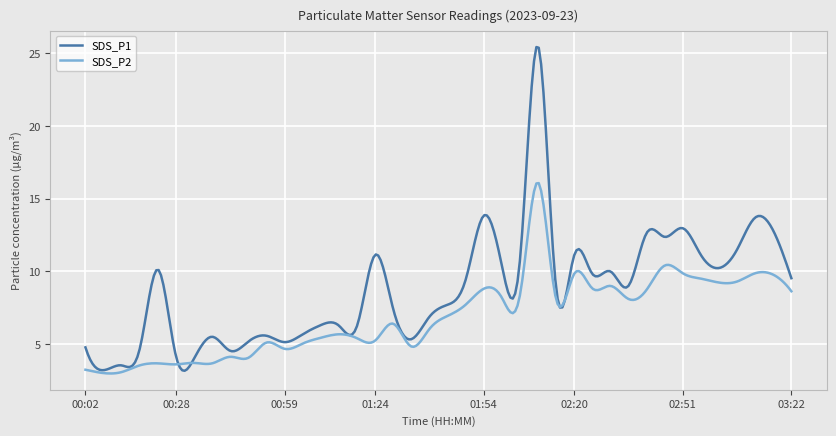

Rank the series by their average value, from highest to lowest.

SDS_P1, SDS_P2